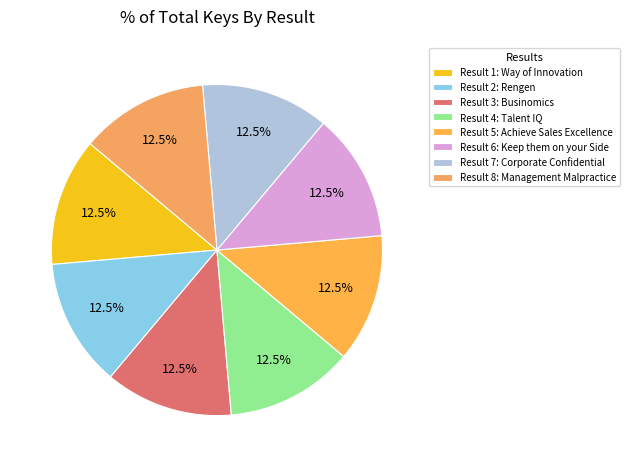

How many slices are in this pie chart?

8